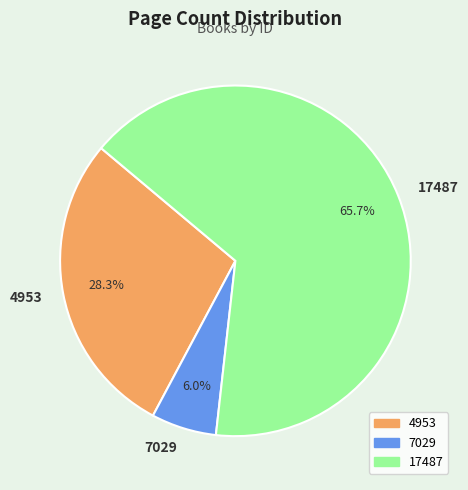

To the nearest percent, what is the difference between the 17487 and 7029 slice percentages?

60%